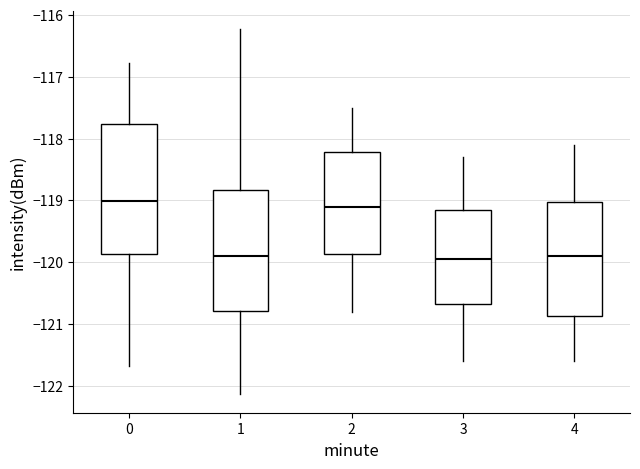

Comparing the boxes themselves (not the whiskers), which one is the tallest?

0